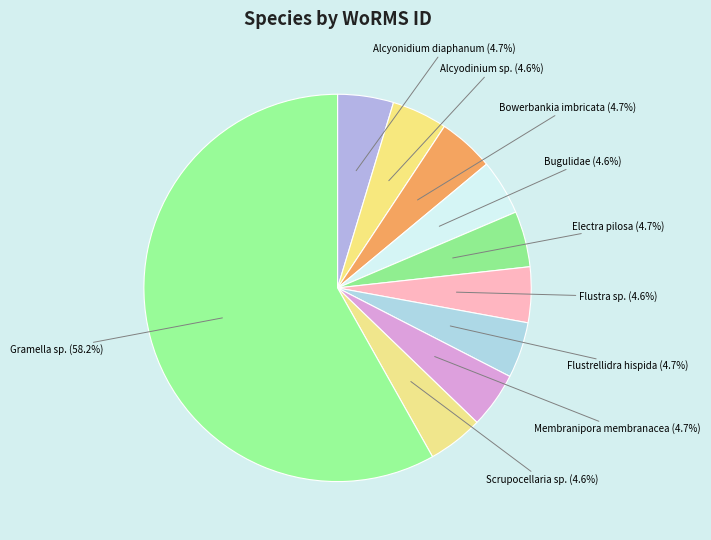

What is the smallest slice in the pie chart?

Bugulidae